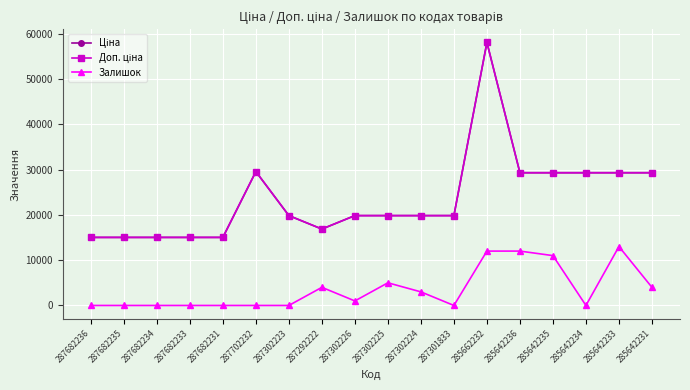

Where is Залишок nearest to the value 6500?

287302225